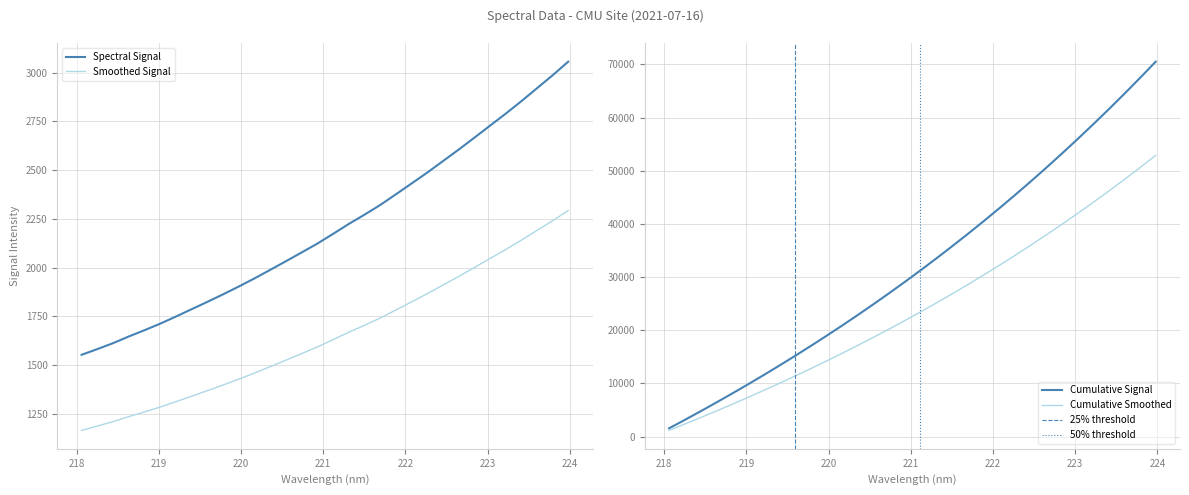

The value at 222.4538 is 4451.0. True or false?

False